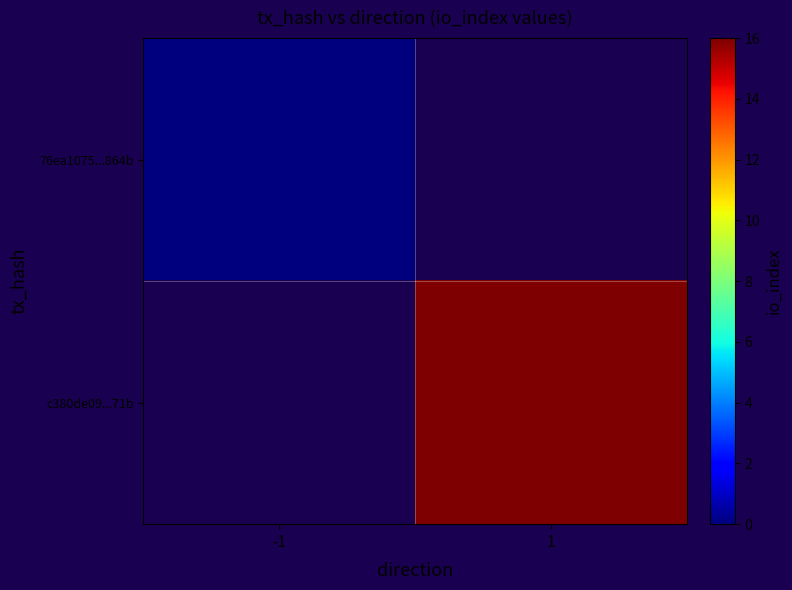

At which category does the chart reach its peak across all series?

1